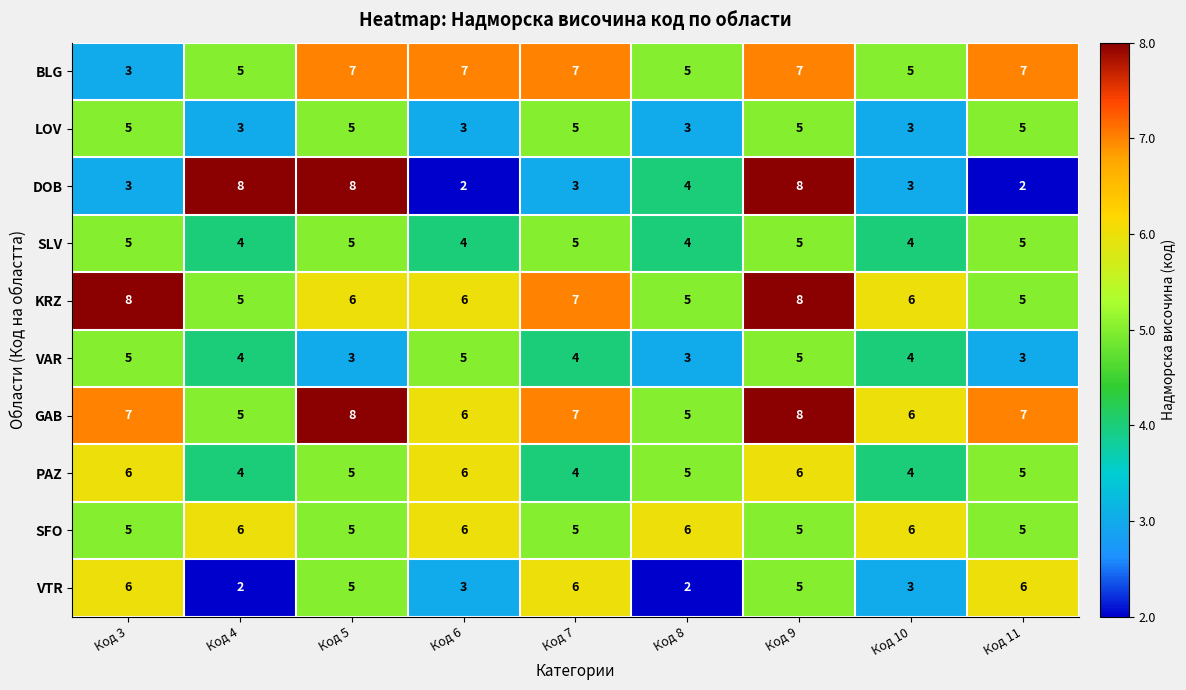

What is the average value of the GAB series?

7